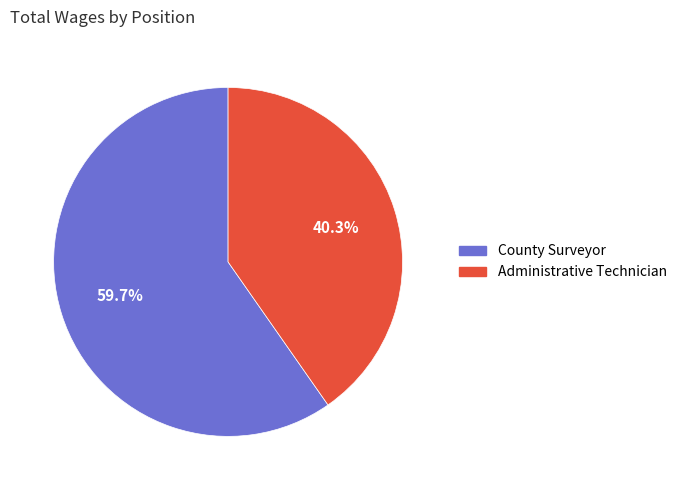

Count the number of slices in the pie.

2